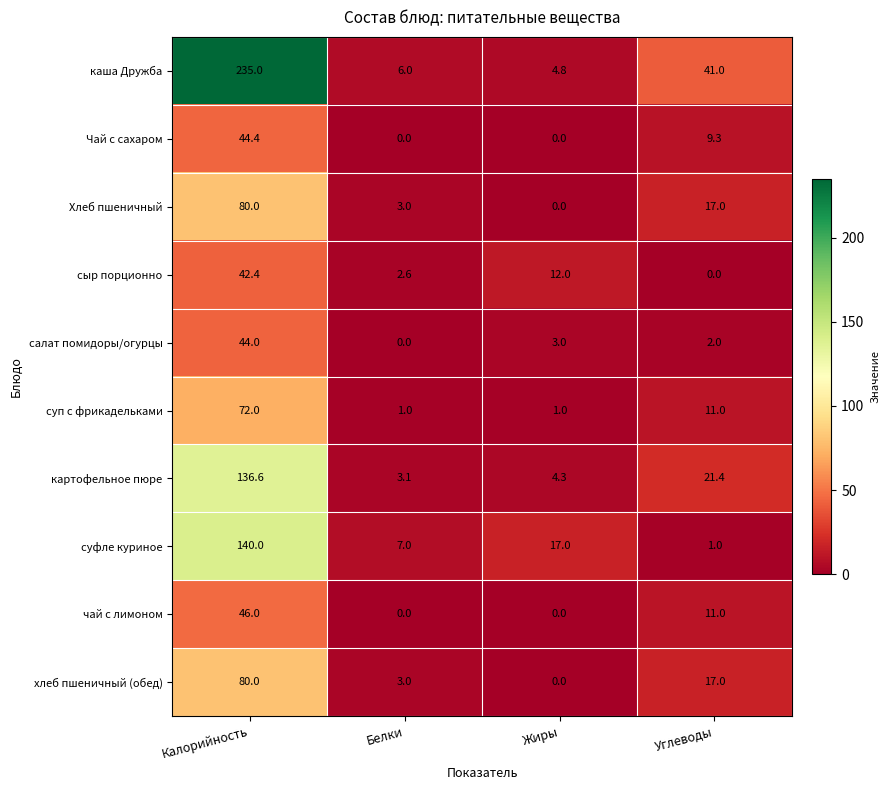

What is the difference between the maximum and second lowest values in the картофельное пюре series?

132.3